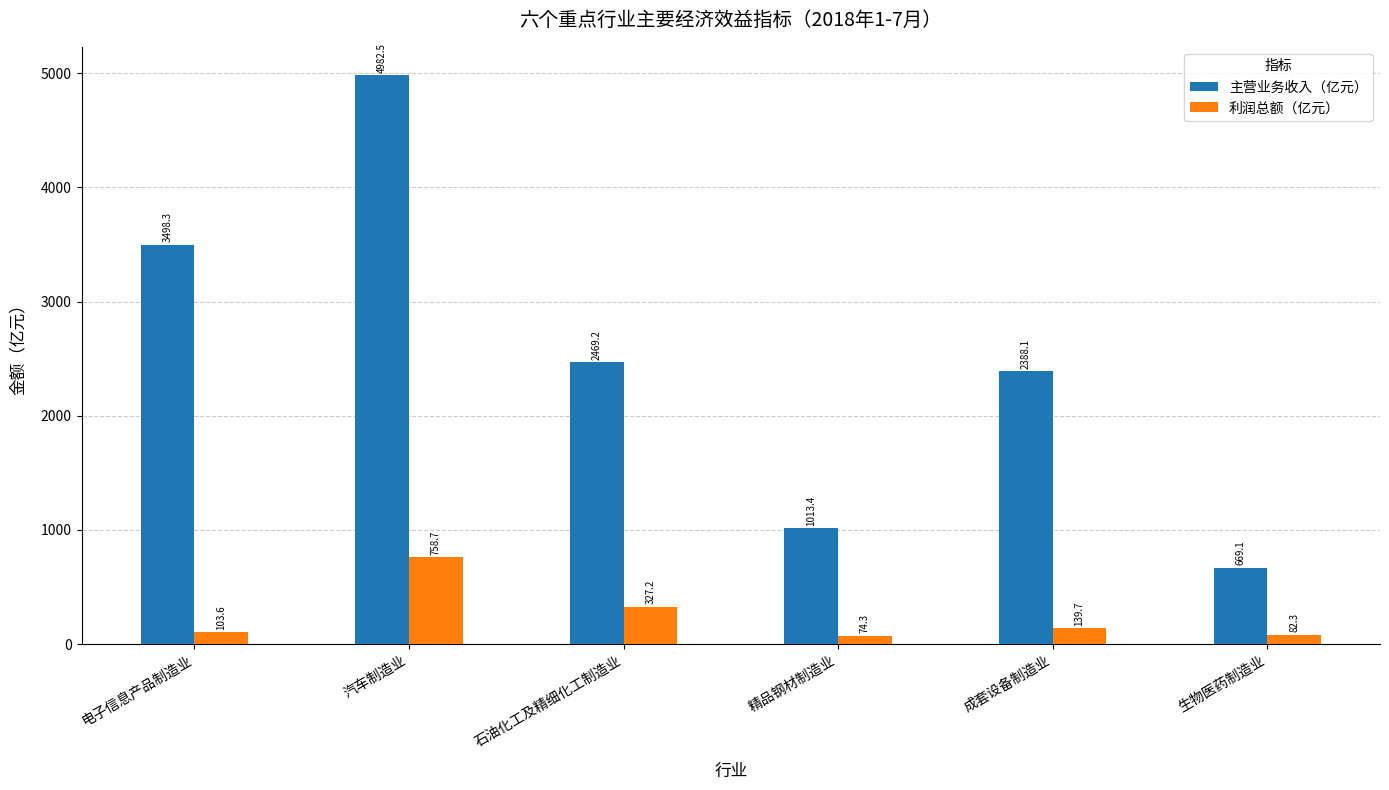

Reading left to right, transcribe all the data shown in this chart.

主营业务收入（亿元）: 3498.3	4982.5	2469.2	1013.4	2388.1	669.1
利润总额（亿元）: 103.6	758.7	327.2	74.3	139.7	82.3